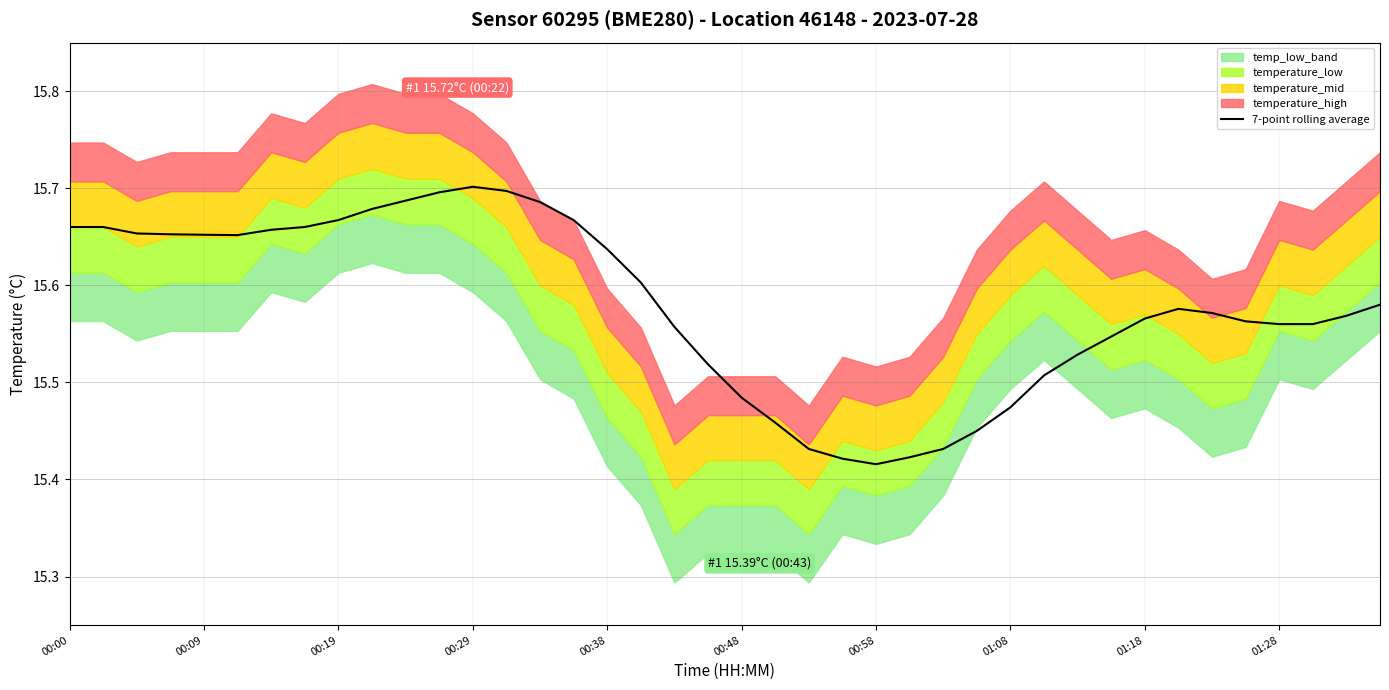

What is the average value?

15.6